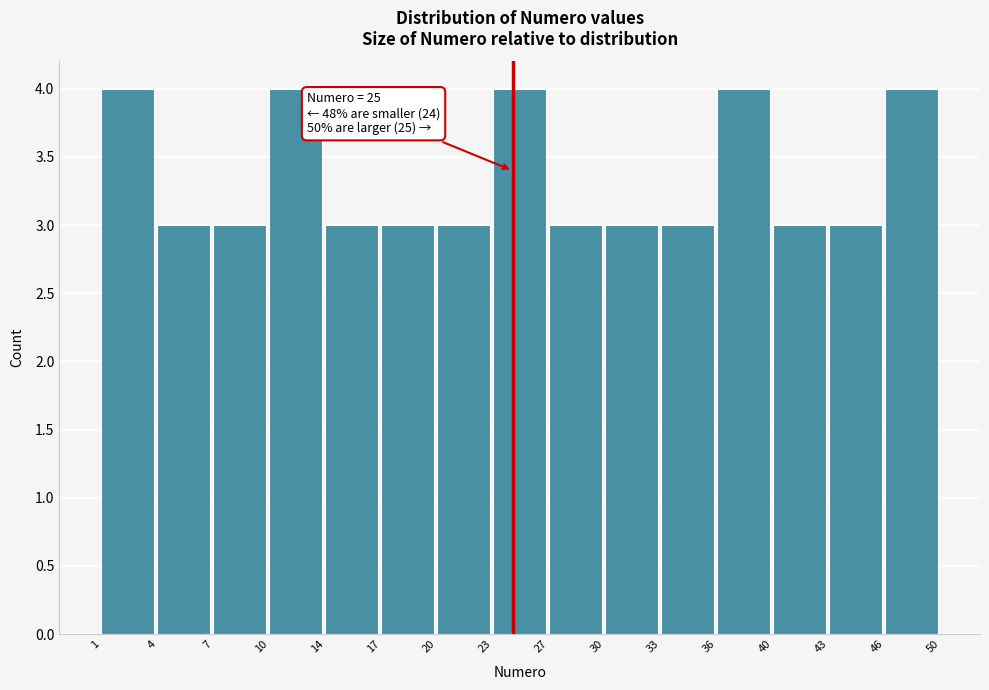

Reading left to right, list all the values displayed in this chart.

1=4	4=3	7=3	10=4	14=3	17=3	20=3	23=4	27=3	30=3	33=3	36=4	40=3	43=3	46=4